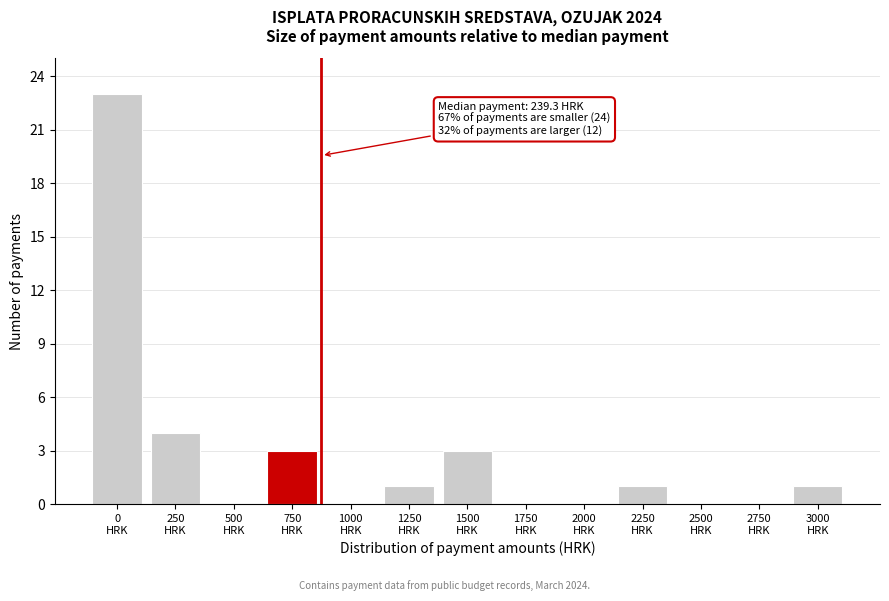

What is the greatest value displayed?

23